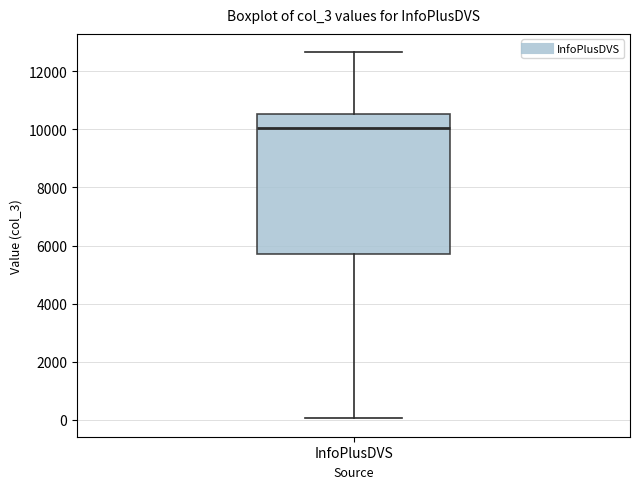

Transcribe this box plot: give where the median line is, the range the box spans, and where the two whiskers end, as read against the y-axis. The values are not printed on the chart, so give them approximately, as read against the axis.

median 10000, box 5800 to 10600, whiskers 0 to 12600